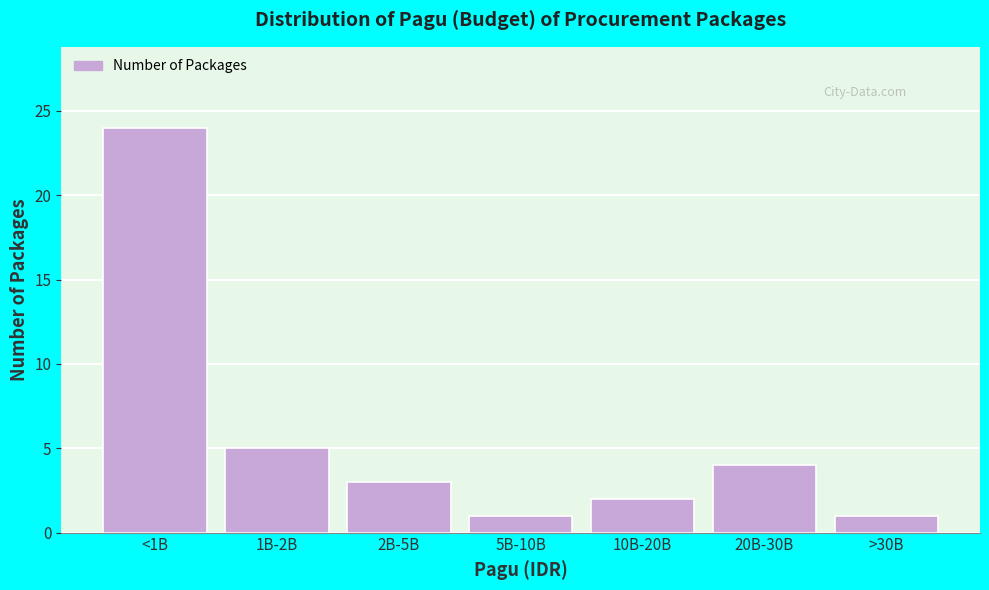

Reading left to right, list all the values displayed in this chart.

<1B=24	1B-2B=5	2B-5B=3	5B-10B=1	10B-20B=2	20B-30B=4	>30B=1